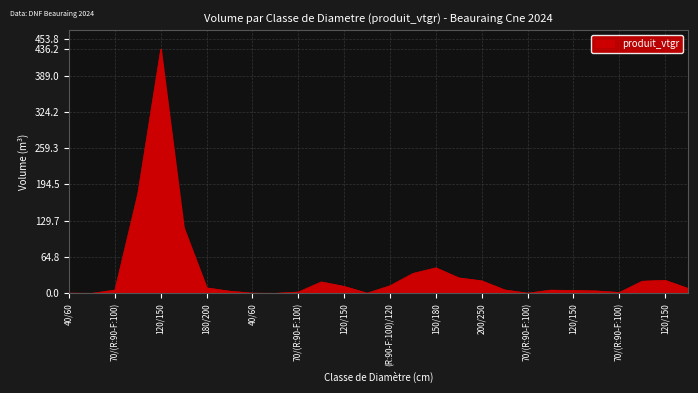

What is the difference between the maximum and minimum values?

435.9